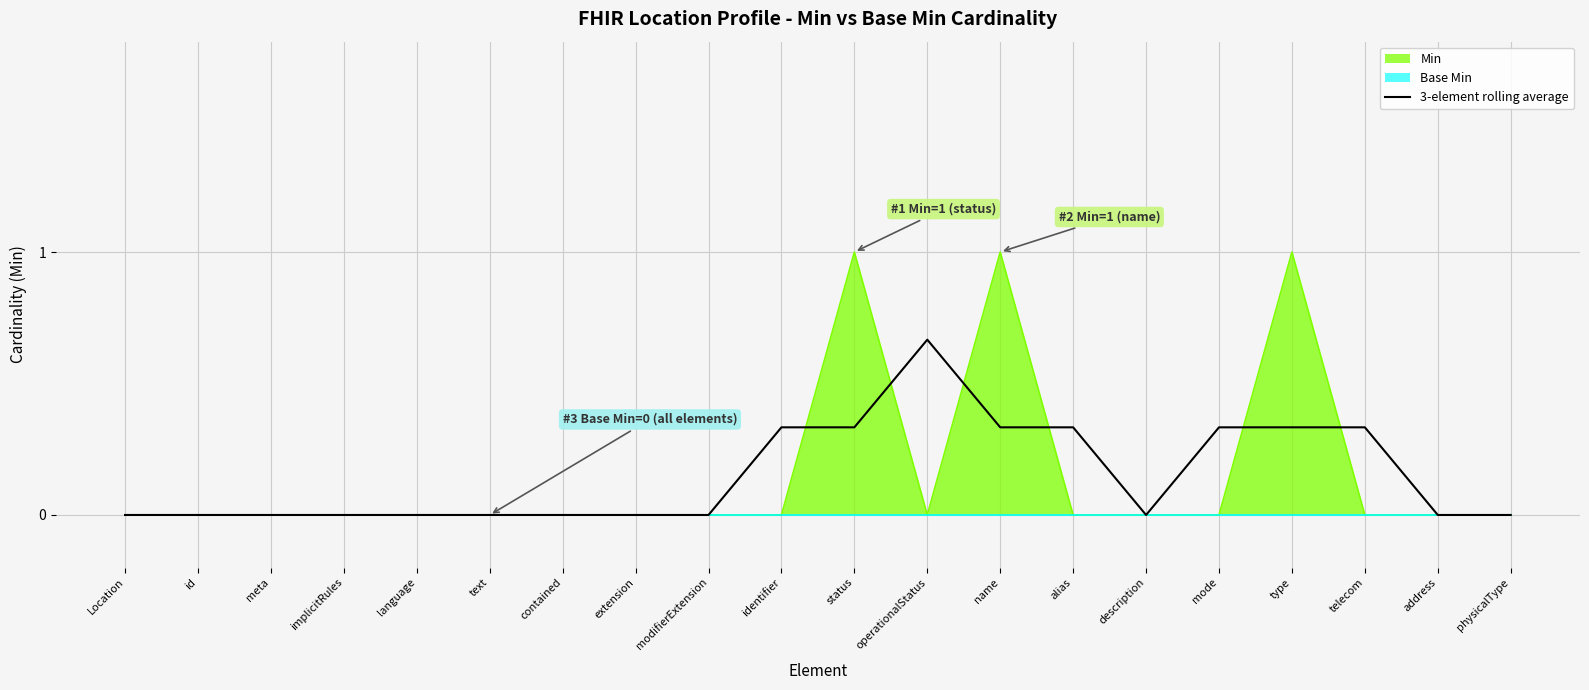

Reading left to right, what are all the values shown in this chart?

Location=0.0	id=0.0	meta=0.0	implicitRules=0.0	language=0.0	text=0.0	contained=0.0	extension=0.0	modifierExtension=0.0	identifier=0.3	status=0.3	operationalStatus=0.7	name=0.3	alias=0.3	description=0.0	mode=0.3	type=0.3	telecom=0.3	address=0.0	physicalType=0.0